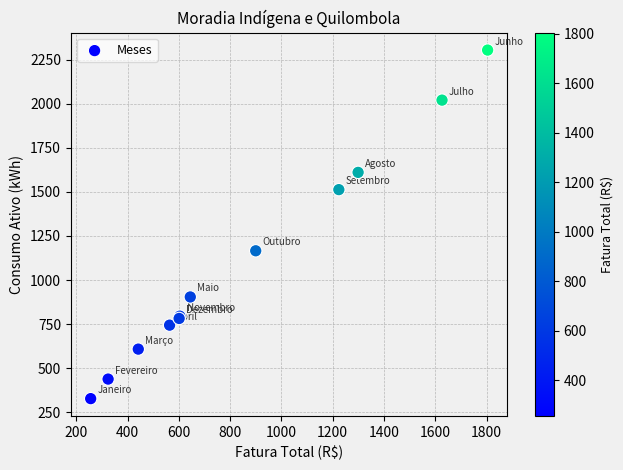

What Y value in the scatter plot is closest to 1316?

1166